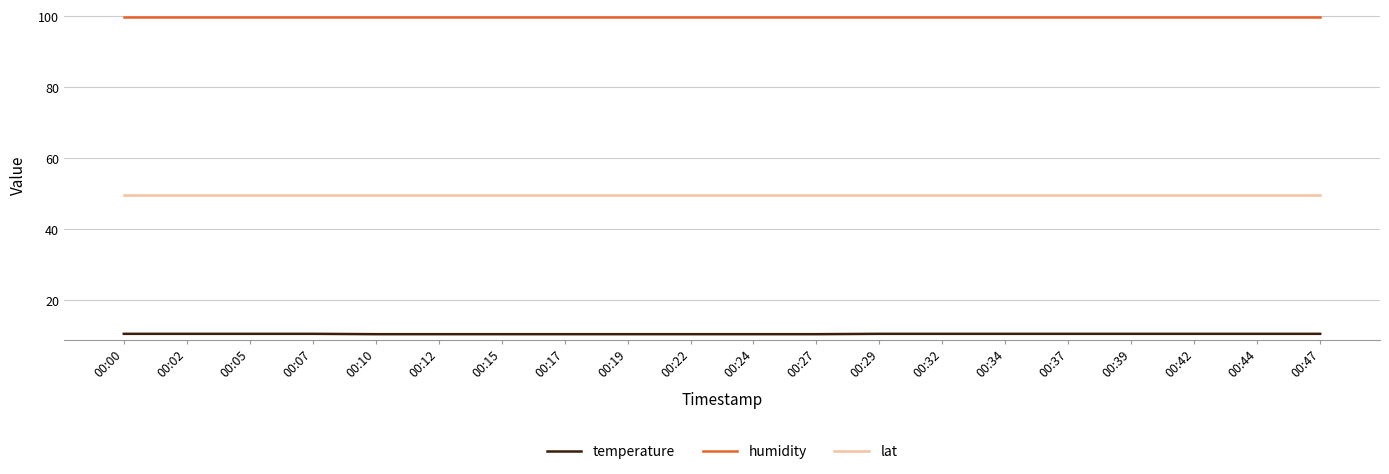

Is the value of lat at 00:15 greater than the value of temperature at 00:05?

Yes